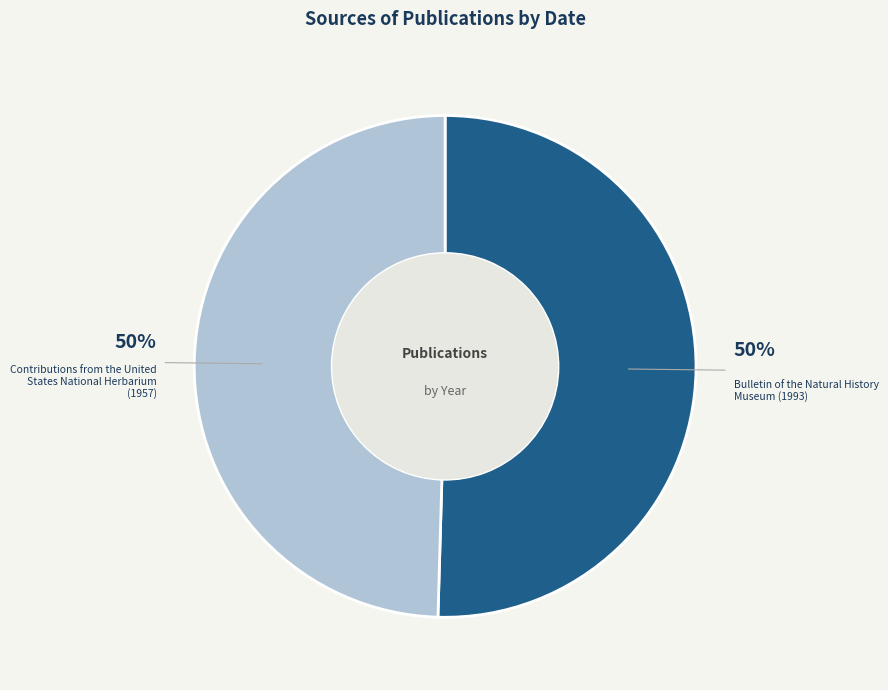

True or false: Contributions from the United States National Herbarium (1957) accounts for 50% of the total.

True